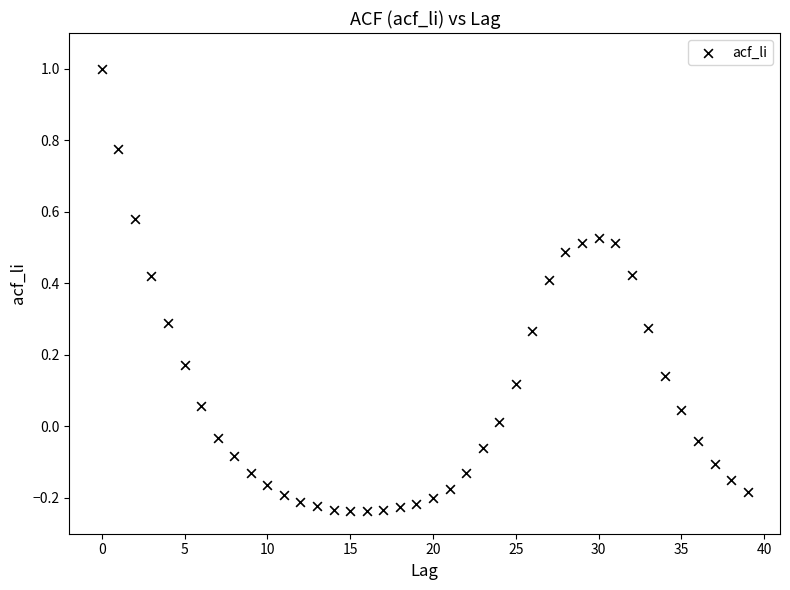

What is the range of Y values (max minus min)?

1.2